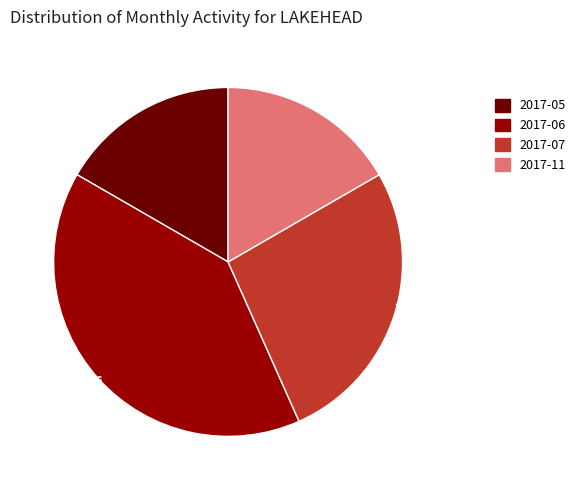

Is the sum of 2017-11 and 2017-06 greater than half?

Yes